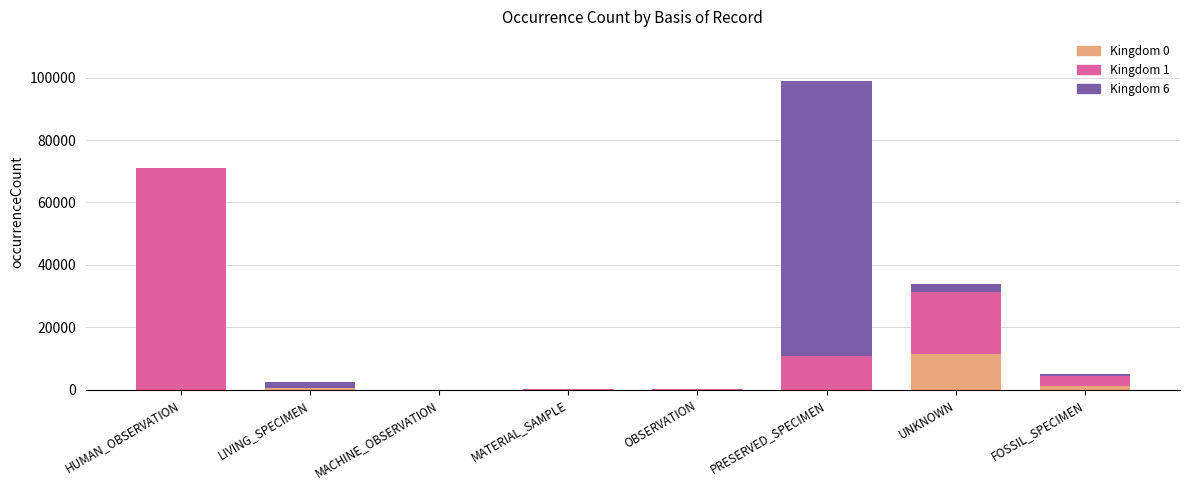

The value of Kingdom 0 at OBSERVATION is 0. True or false?

True